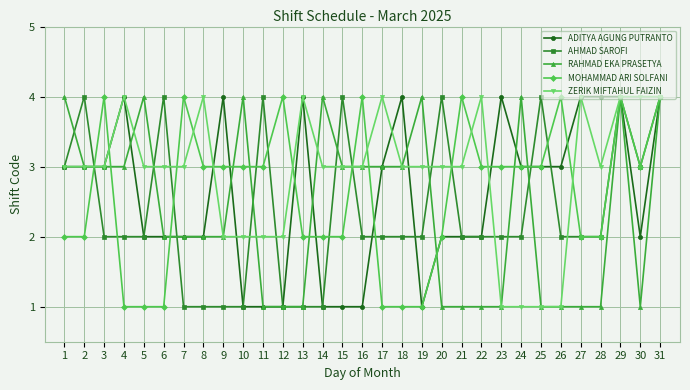

True or false: ZERIK MIFTAHUL FAIZIN has a value of 3 at 18.

True